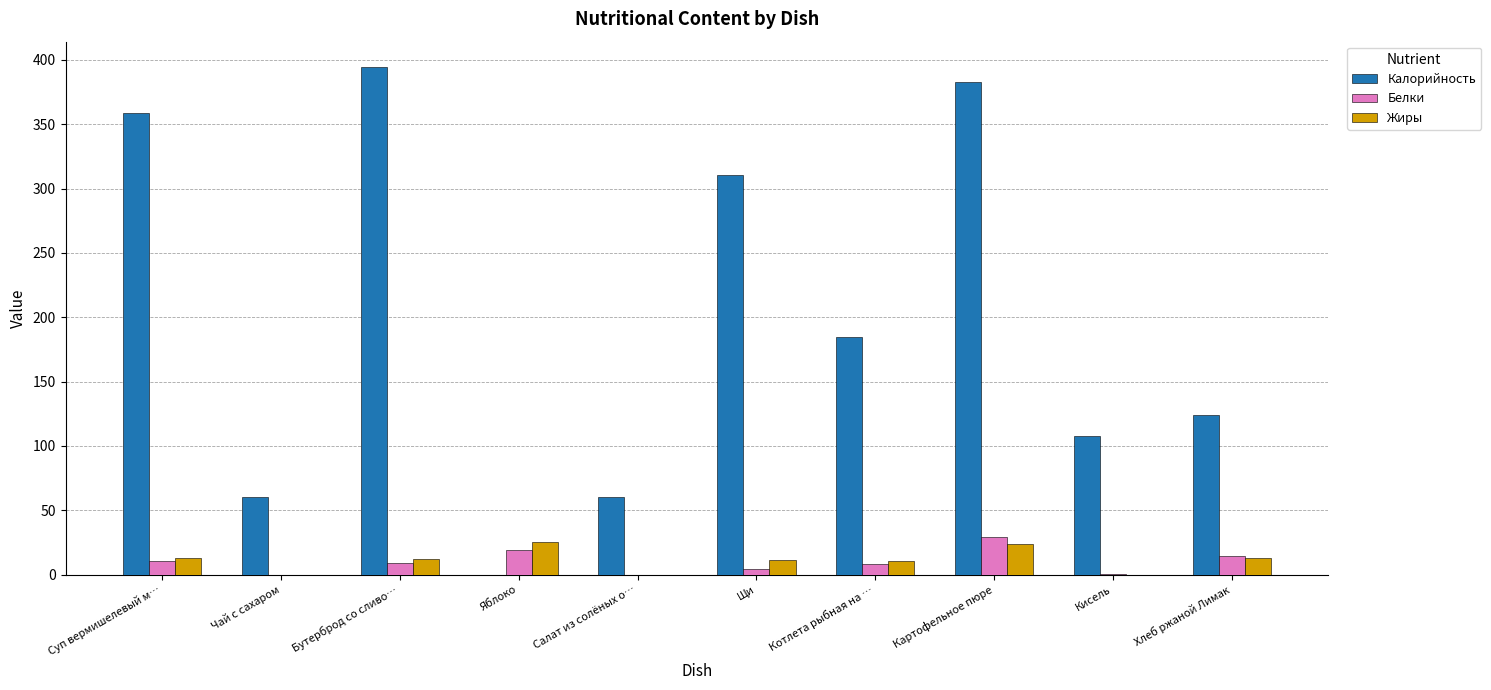

Which label corresponds to the largest value in the chart?

Бутерброд со сливо…